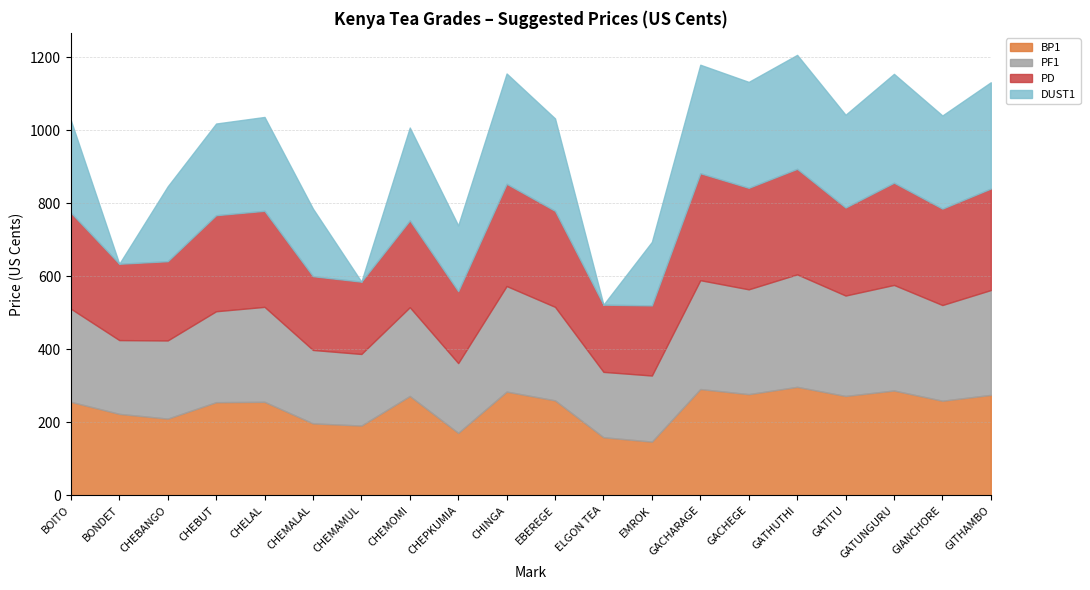

The value of PF1 at BOITO is 438. True or false?

False